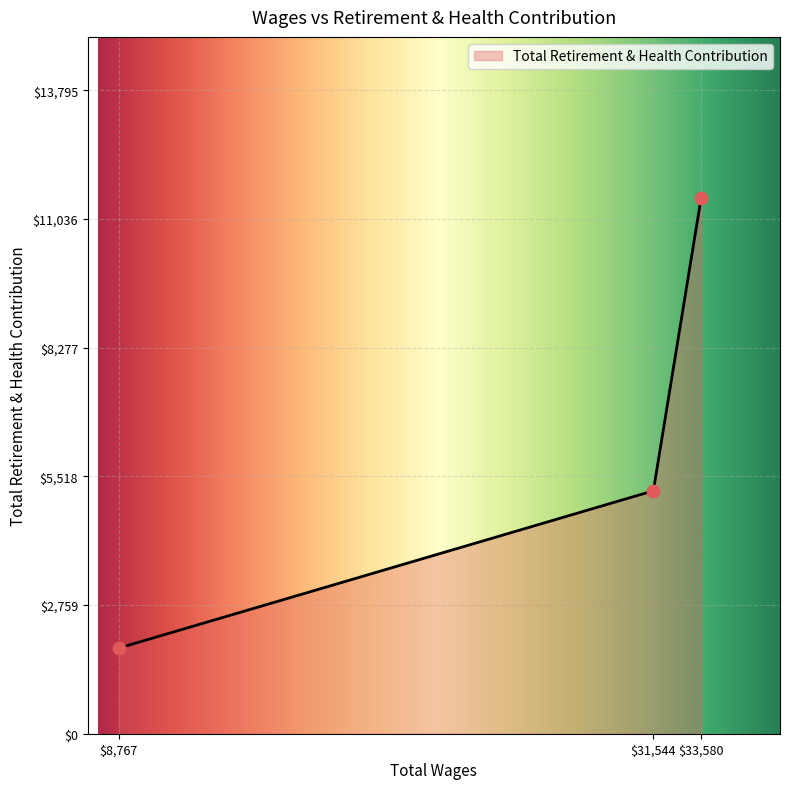

Which has a higher value, 8767.0 or 33580.0?

33580.0